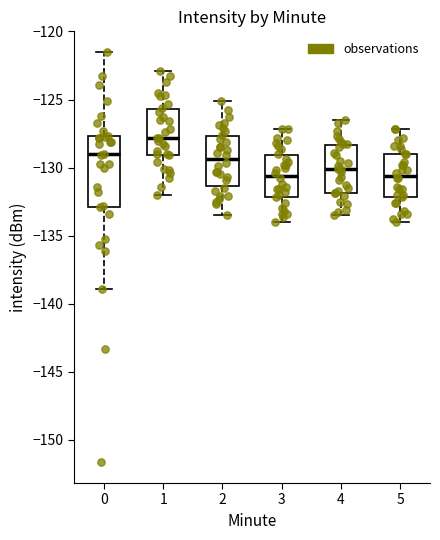

Reading left to right, read every box against the y-axis: the position of its median line, the range the box covers, and the ends of its whiskers. The values are not printed on the chart, so give them approximately, as read against the axis.

0: median -129.0, box -133.0 to -127.5, whiskers -139.0 to -121.5
1: median -128.0, box -129.0 to -125.5, whiskers -132.0 to -123.0
2: median -129.5, box -131.5 to -127.5, whiskers -133.5 to -125.0
3: median -130.5, box -132.0 to -129.0, whiskers -134.0 to -127.0
4: median -130.0, box -132.0 to -128.5, whiskers -133.5 to -126.5
5: median -130.5, box -132.0 to -129.0, whiskers -134.0 to -127.0